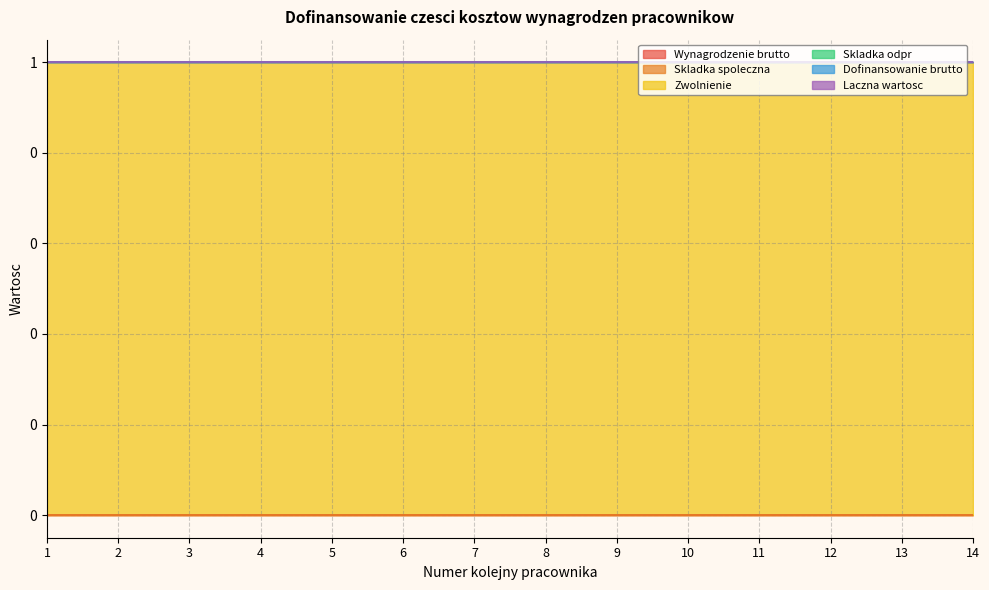

Is it true that Wynagrodzenie brutto equals 0 at 14?

True